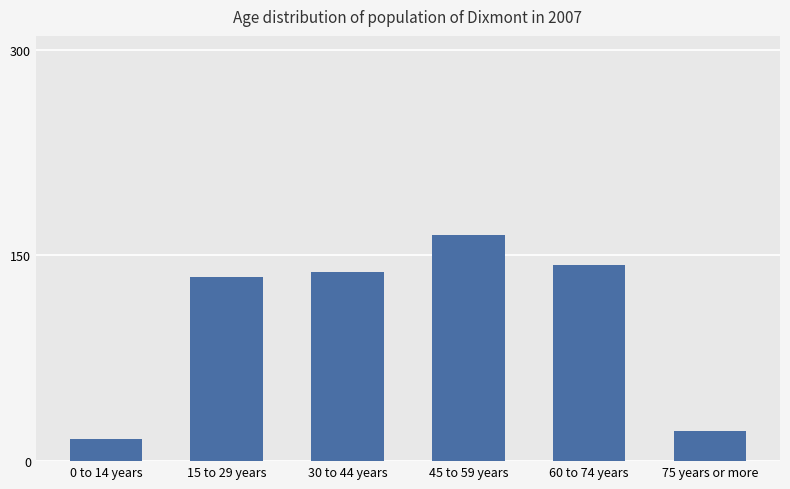

Which category has the lowest value across all series?

0 to 14 years